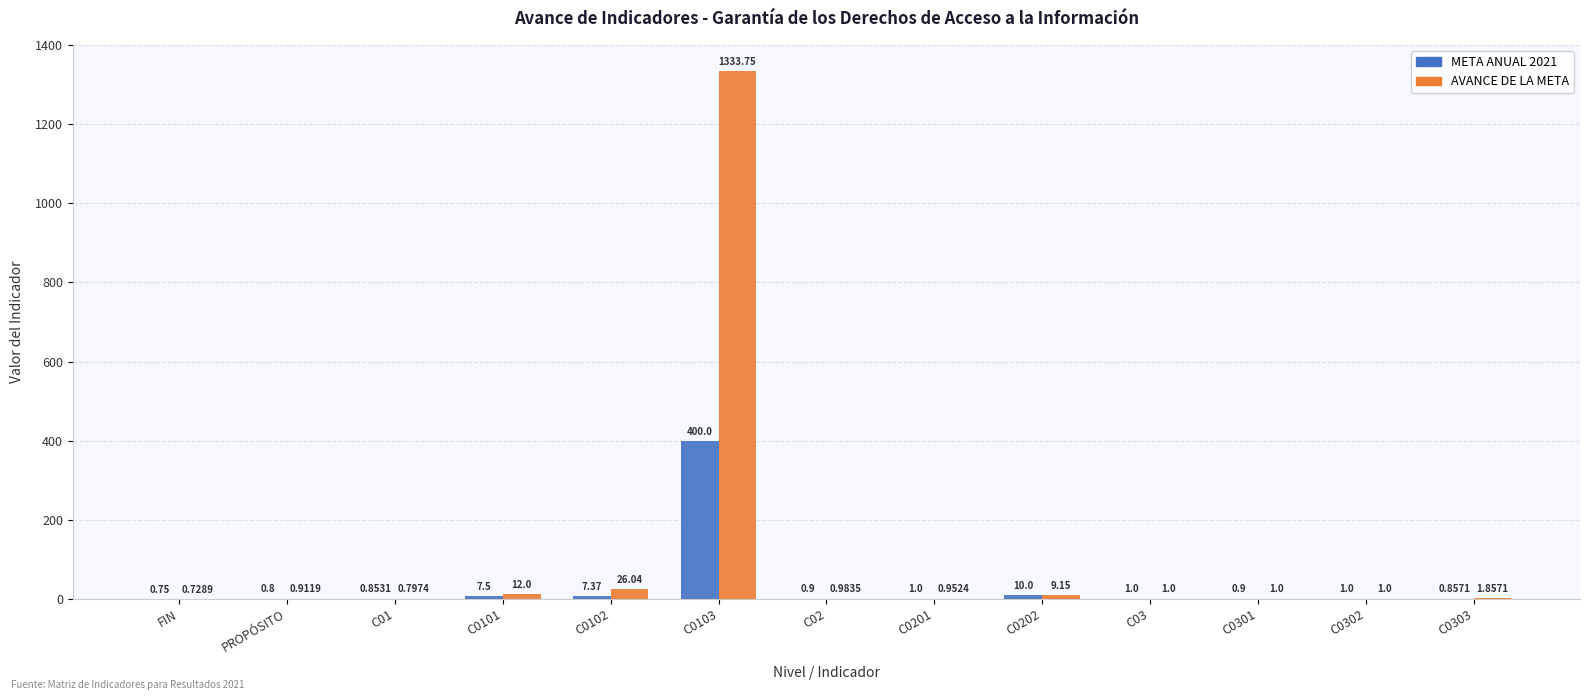

What is the sum of the META ANUAL 2021 values at PROPÓSITO and C0103?

400.8